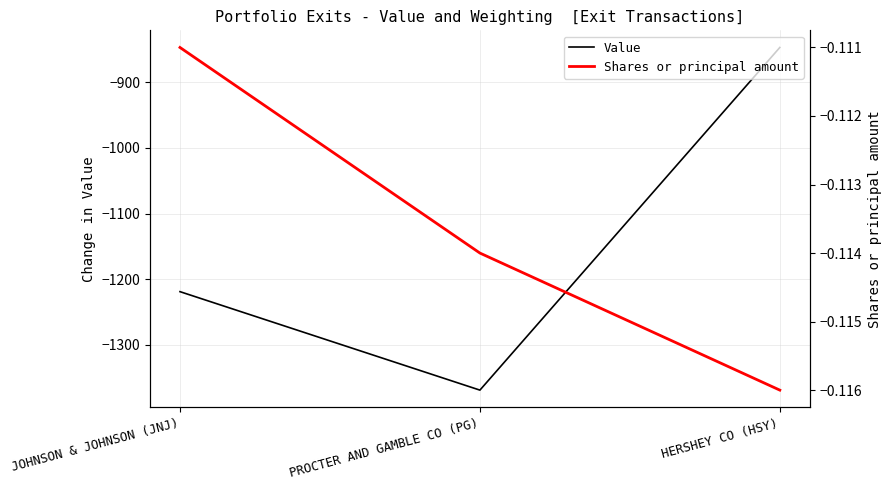

Count the Value values in the range -1369 to -847.

3